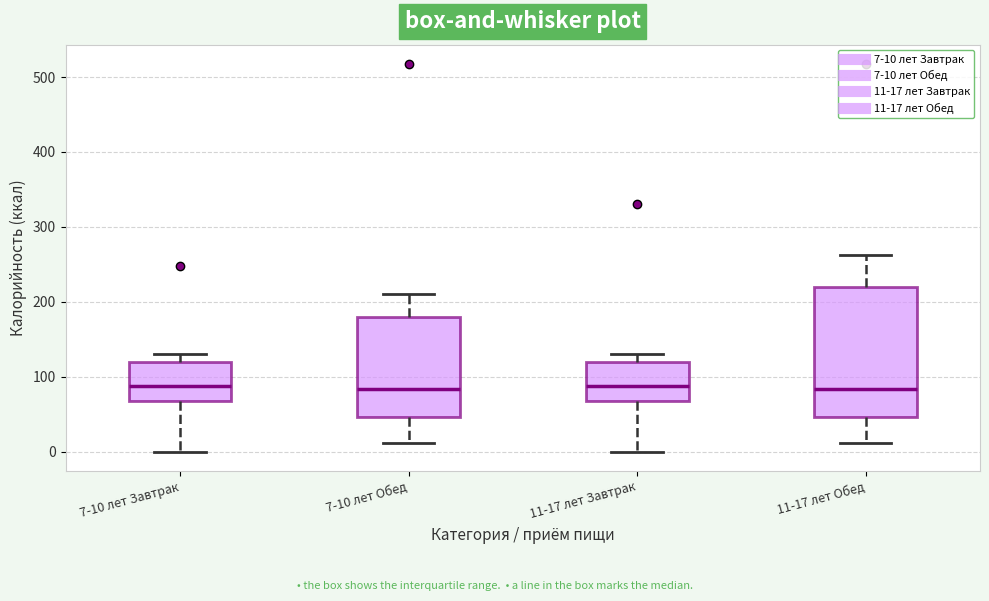

Where does the lower whisker of the box for 7-10 лет Завтрак end on the y-axis? The values are not printed on the chart, so give them approximately, as read against the axis.

0